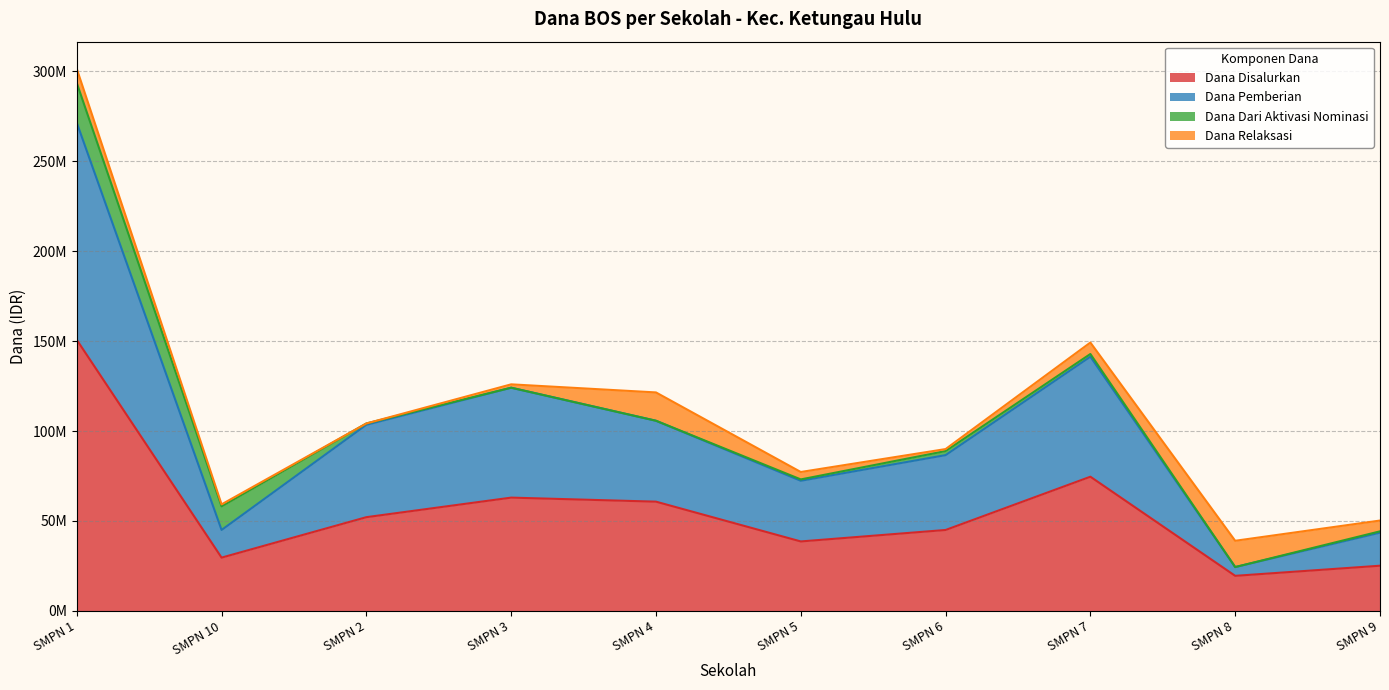

The Dana Disalurkan series shows 17418150 at SMPN 10. True or false?

False